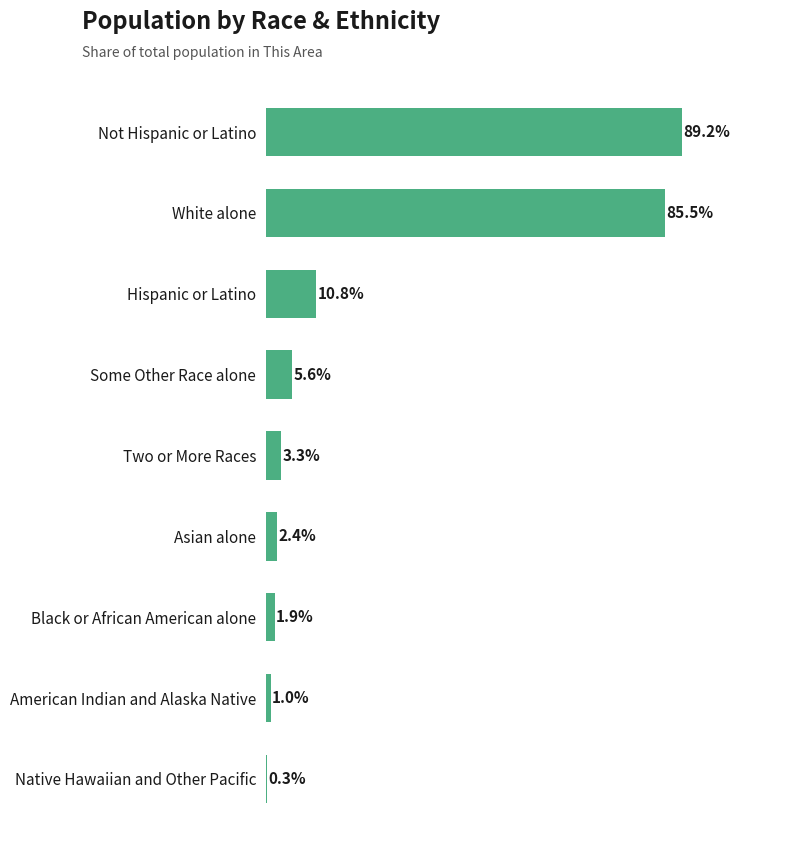

Between American Indian and Alaska Native and Not Hispanic or Latino, which is larger?

Not Hispanic or Latino